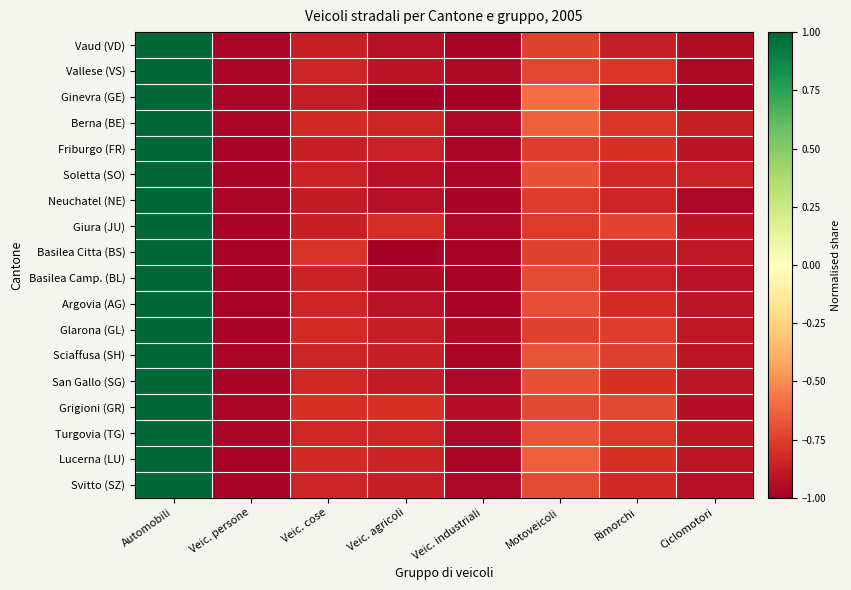

Which series has the widest spread of values?

Basilea Citta (BS)